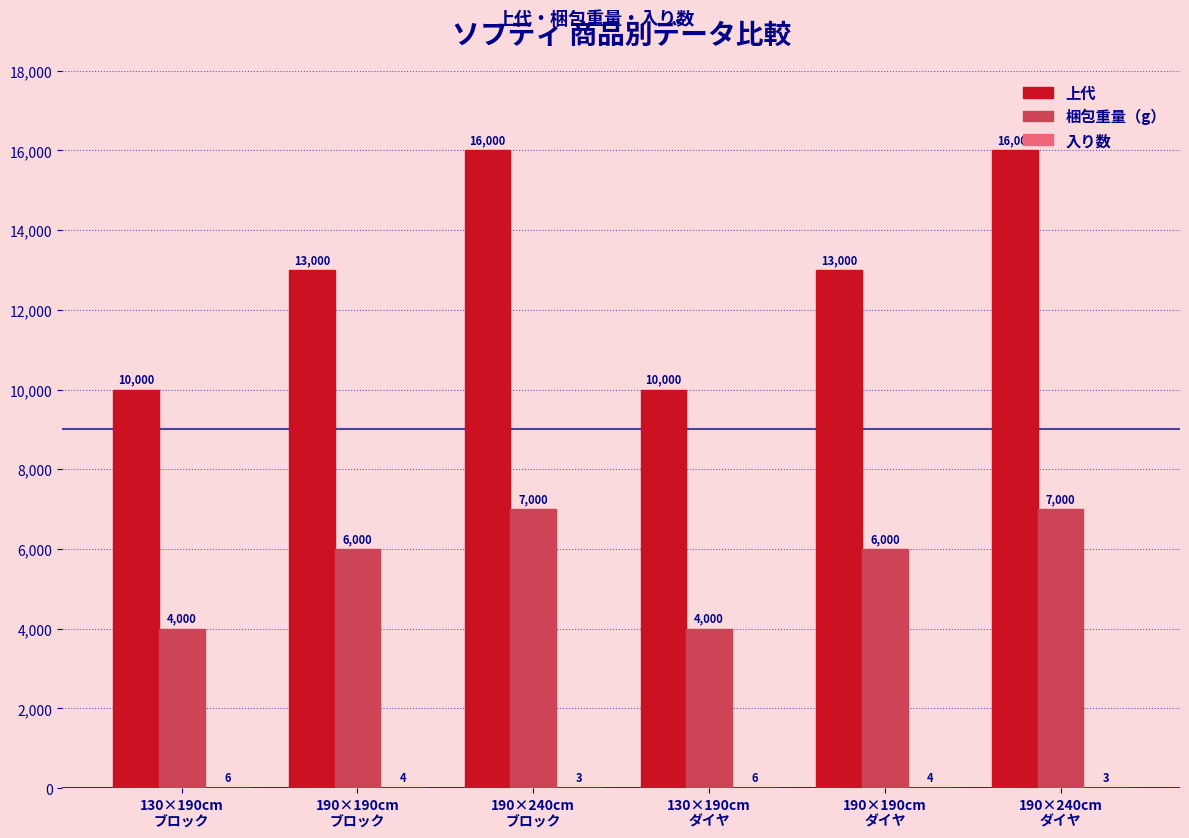

Which series has the largest total across all categories?

上代